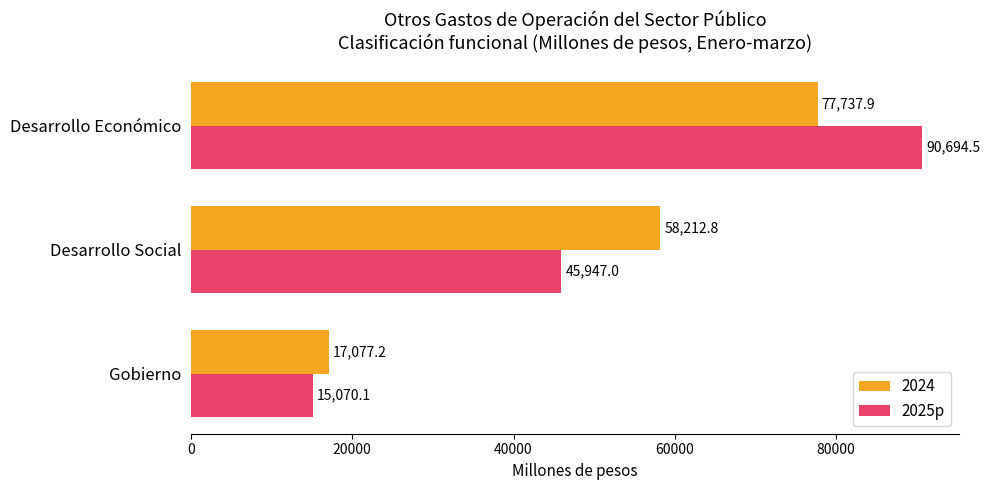

The value of 2024 at Desarrollo Económico is 77737.9. True or false?

True